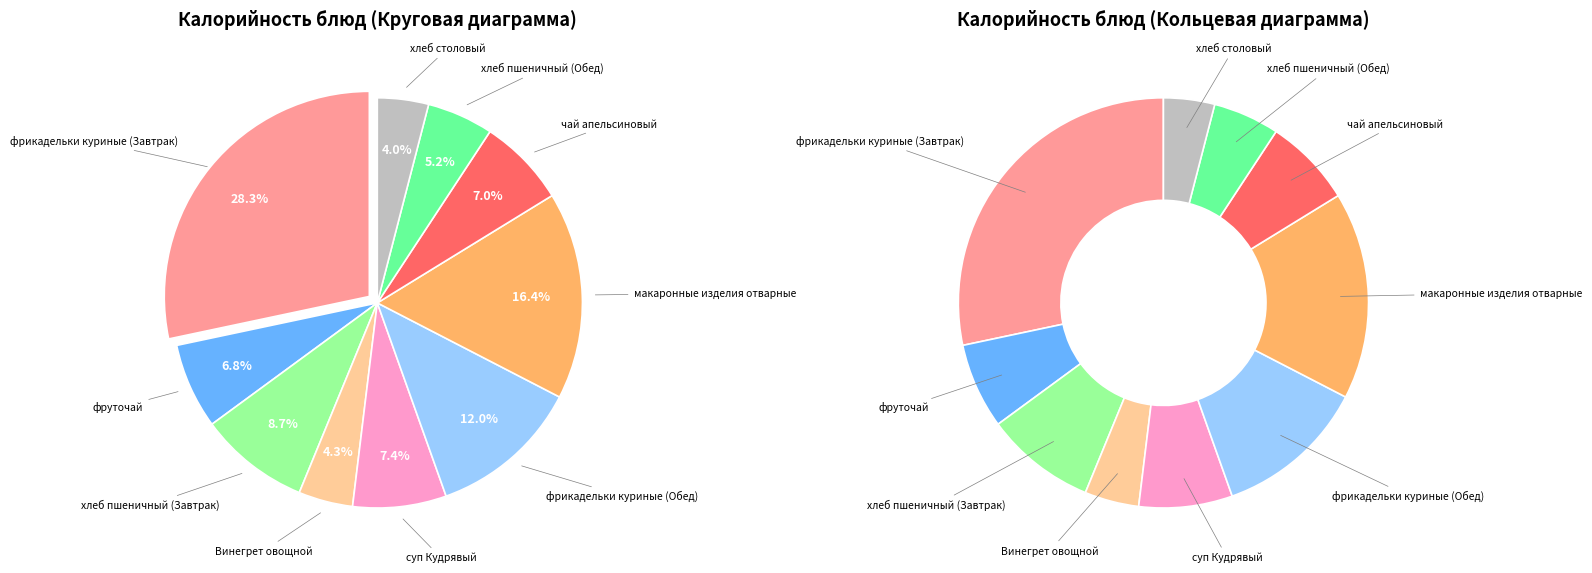

What portion of the pie excludes Винегрет овощной?

95.7%